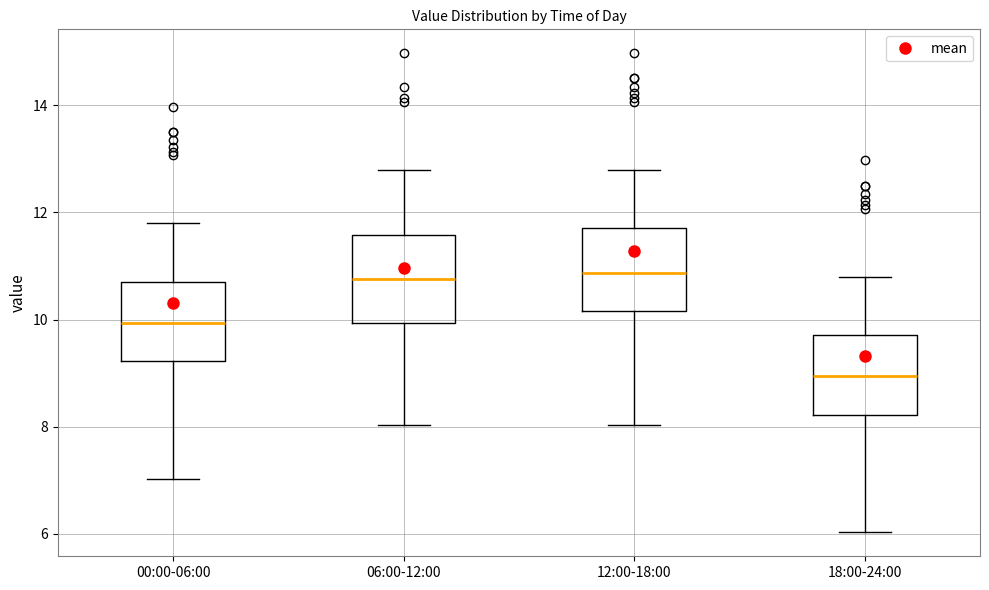

Reading left to right, transcribe this box plot: for each box, give where its median line is, the range the box spans, and where its two whiskers end, as read against the y-axis. The values are not printed on the chart, so give them approximately, as read against the axis.

00:00-06:00: median 10.0, box 9.2 to 10.8, whiskers 7.0 to 11.8
06:00-12:00: median 10.8, box 10.0 to 11.6, whiskers 8.0 to 12.8
12:00-18:00: median 10.8, box 10.2 to 11.8, whiskers 8.0 to 12.8
18:00-24:00: median 9.0, box 8.2 to 9.8, whiskers 6.0 to 10.8